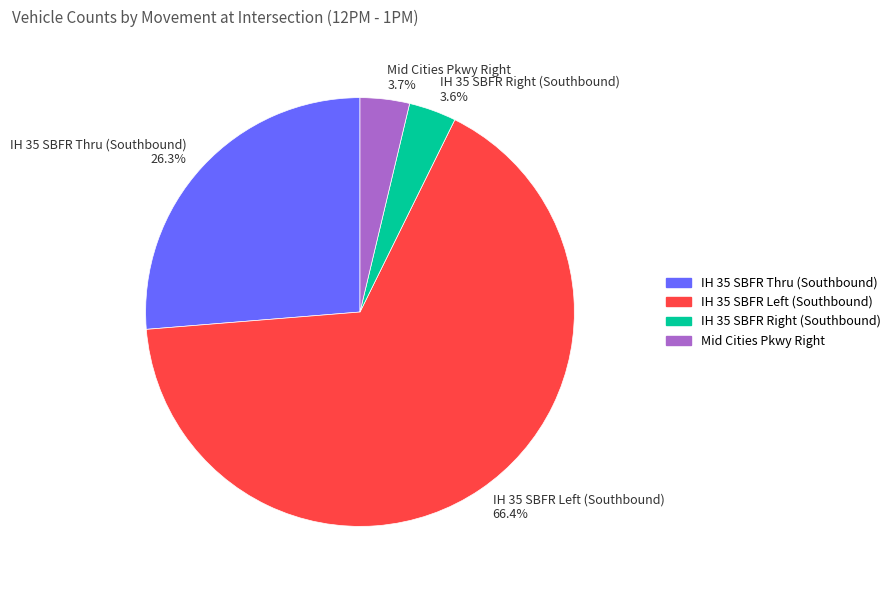

Is there any slice that represents more than half of the pie?

Yes